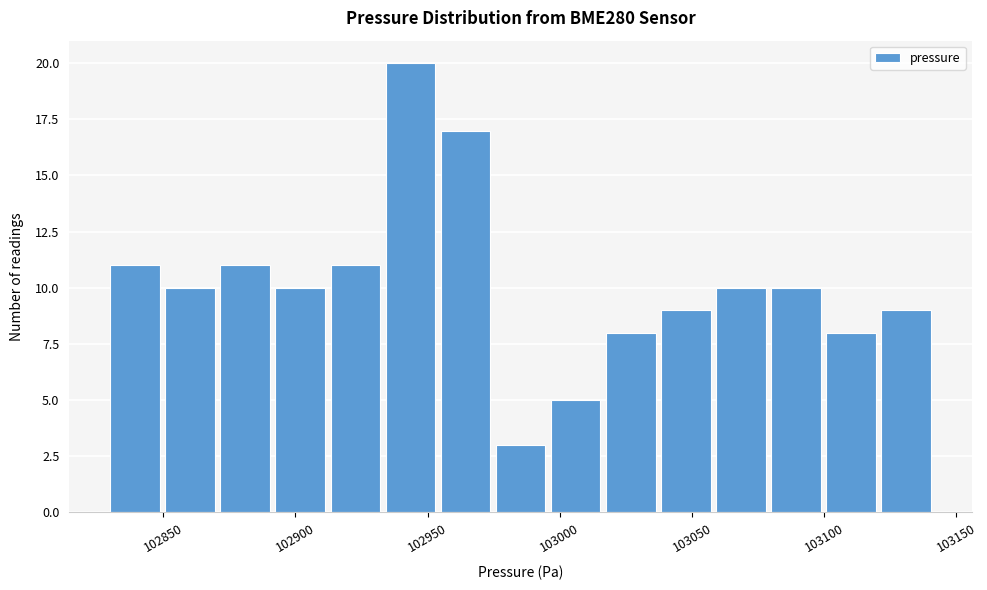

What is the height of the bar covering 103060 to 103080 on the x-axis? Neither the bar edges nor the heights are printed on the chart, so give them approximately, as read against the axes.

10